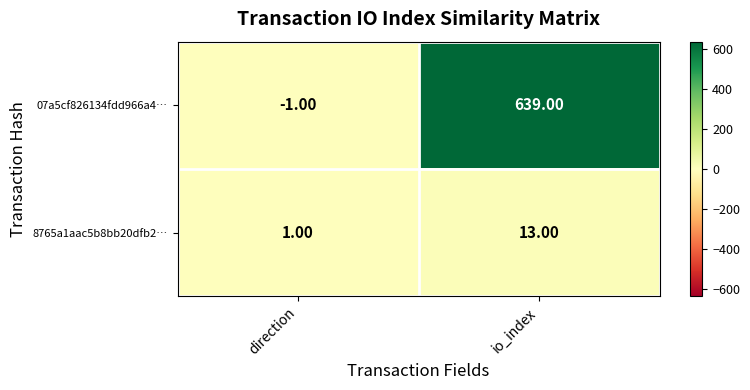

Where is 8765a1aac5b8bb20dfb2… nearest to the value 7?

direction